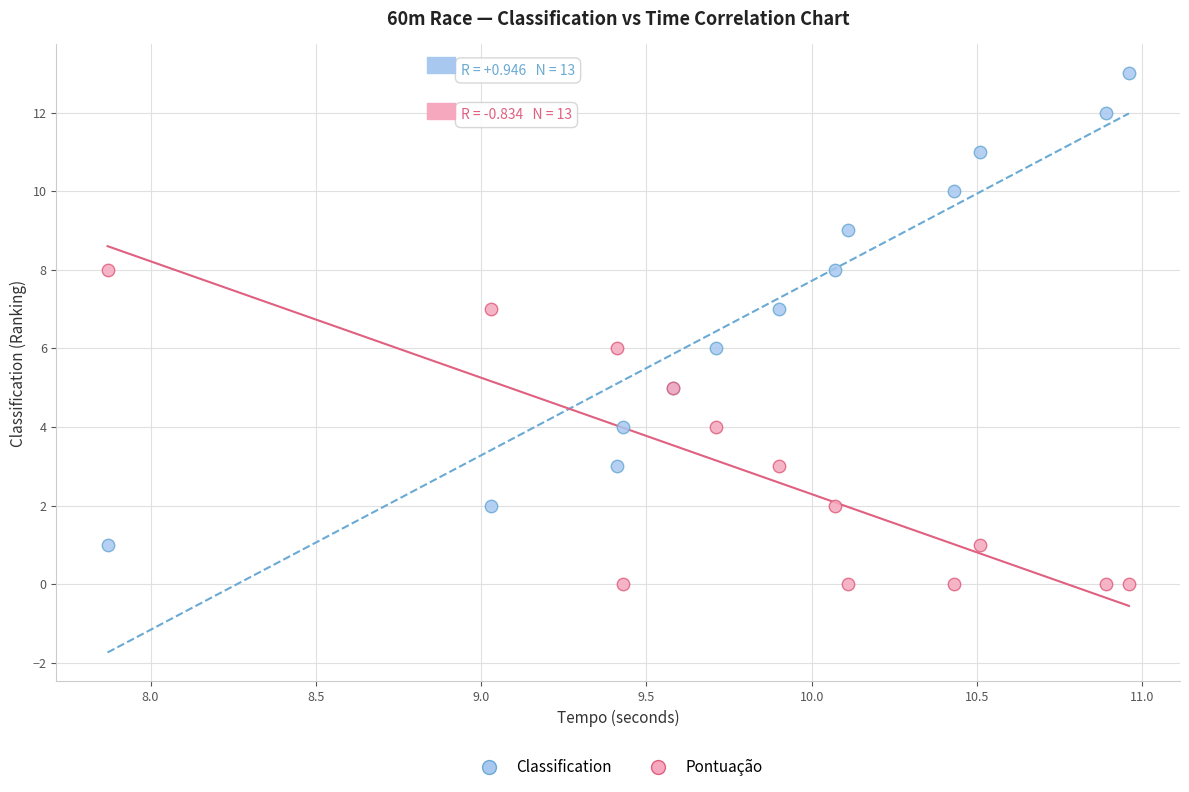

What are all the series names shown in the legend?

Classification, Pontuação